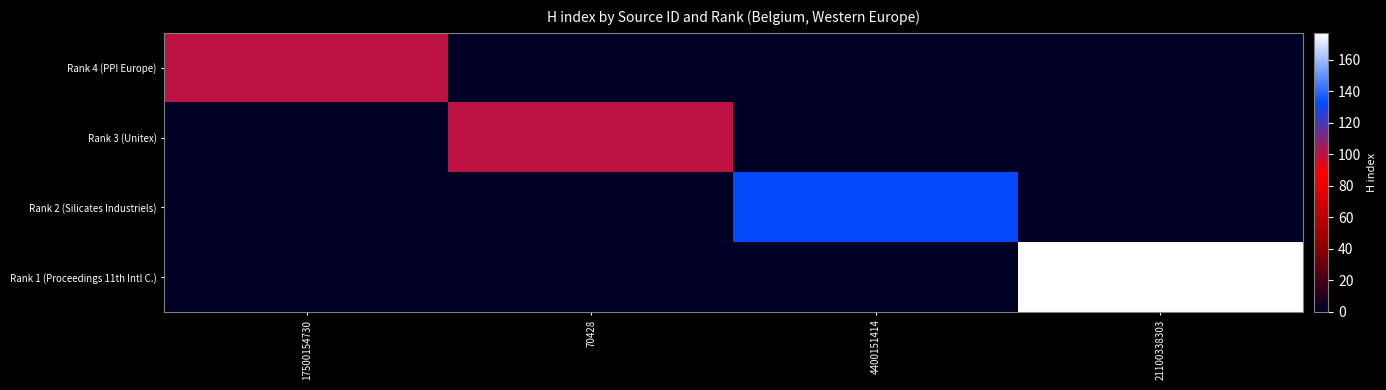

Which category has the lowest value across all series?

70428